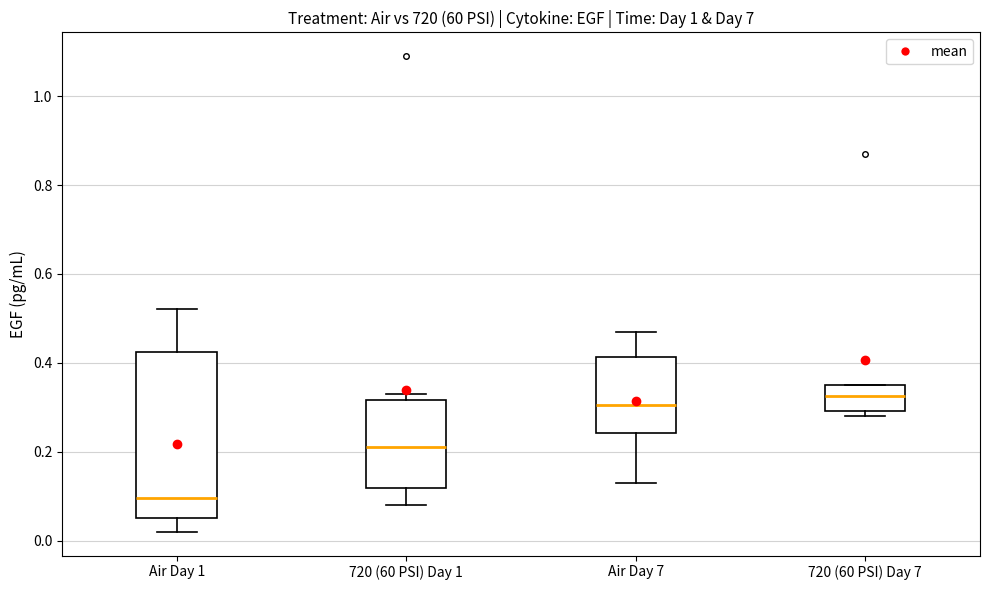

Which box is the tallest, from its lower edge to its upper edge?

Air Day 1